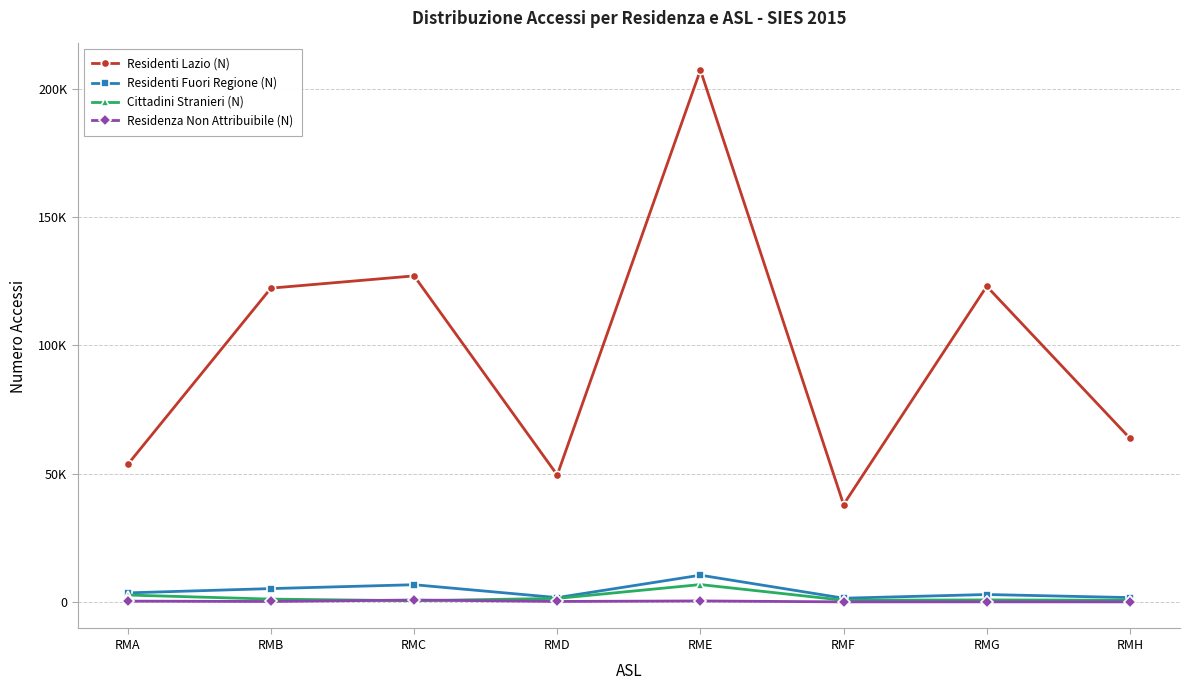

Where does the Cittadini Stranieri (N) series first go above 1121?

RMA